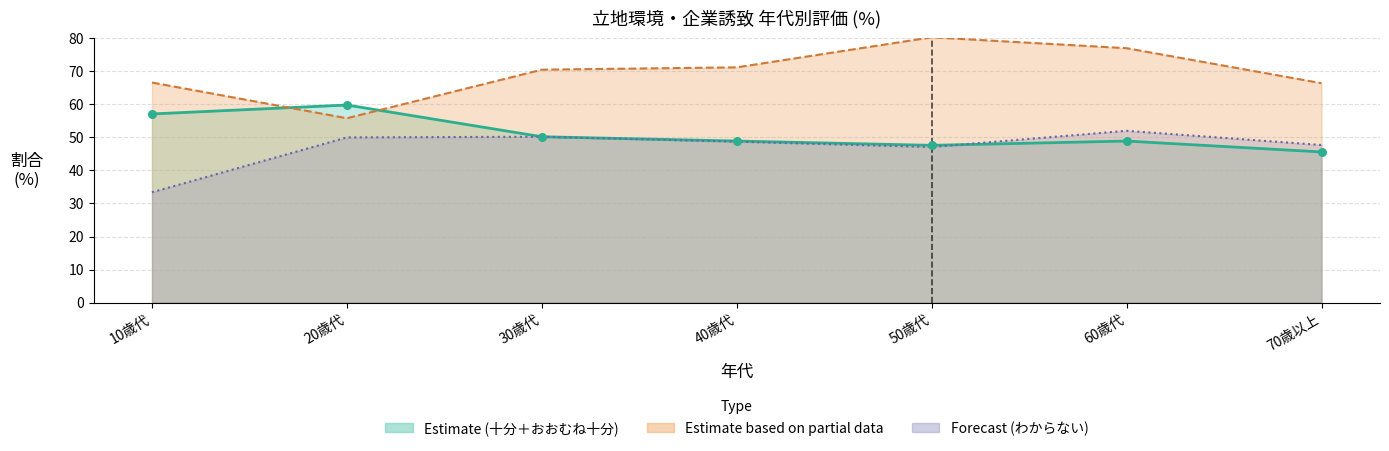

Is the value of 十分 at 70歳以上 greater than the value of 不十分 at 60歳代?

No